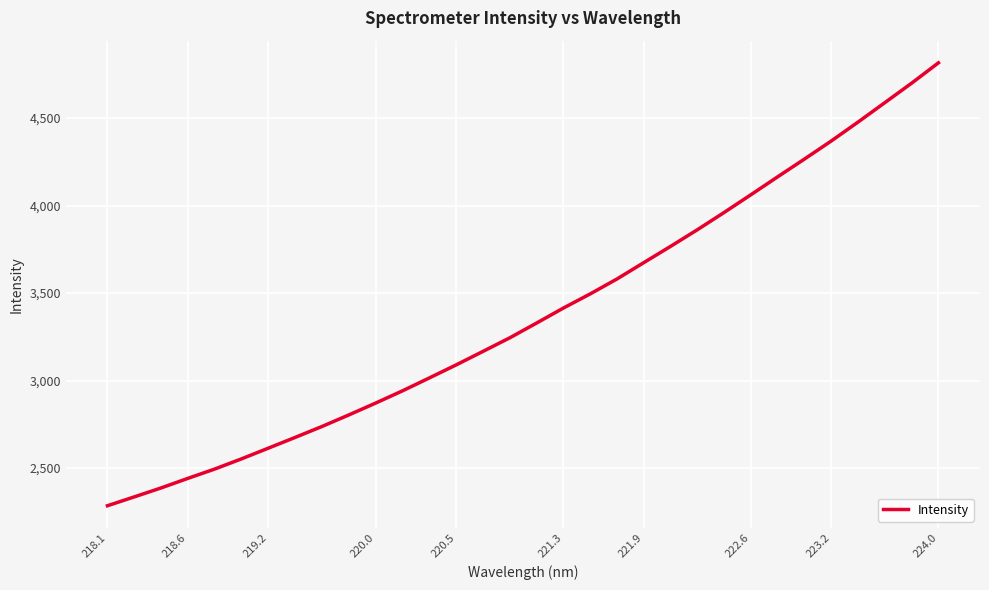

What is the maximum value shown in the chart?

4815.5